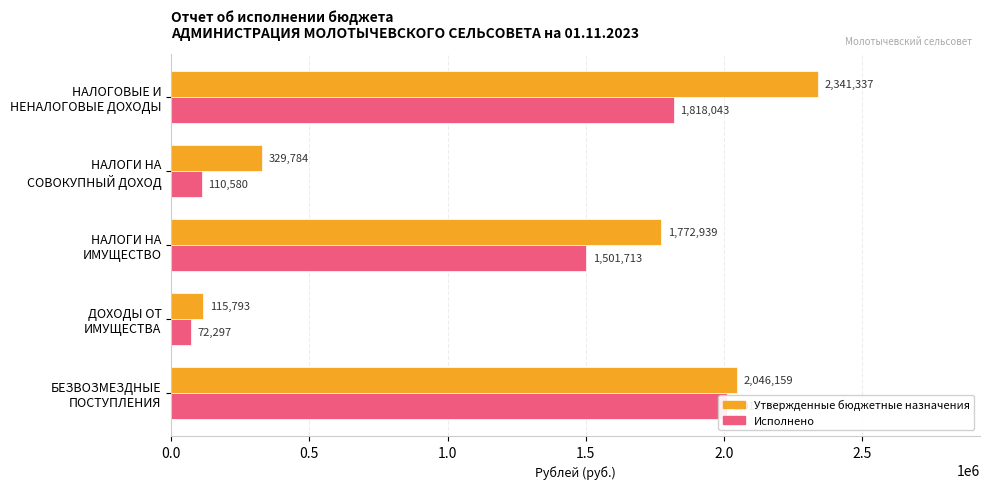

What are all the series names shown in the legend?

Утвержденные бюджетные назначения, Исполнено